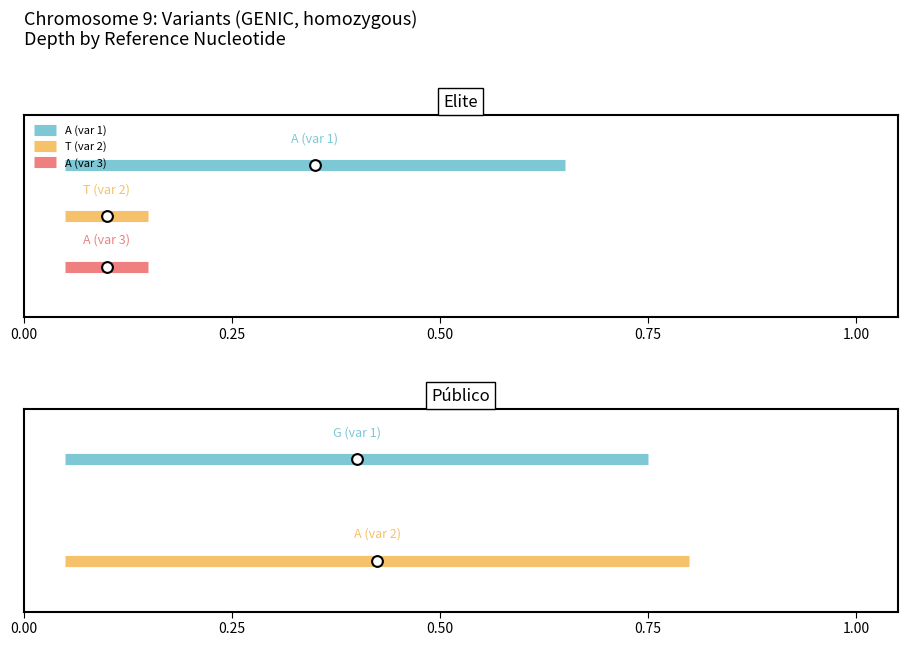

Which series contains the lowest Y value?

A (var 3)